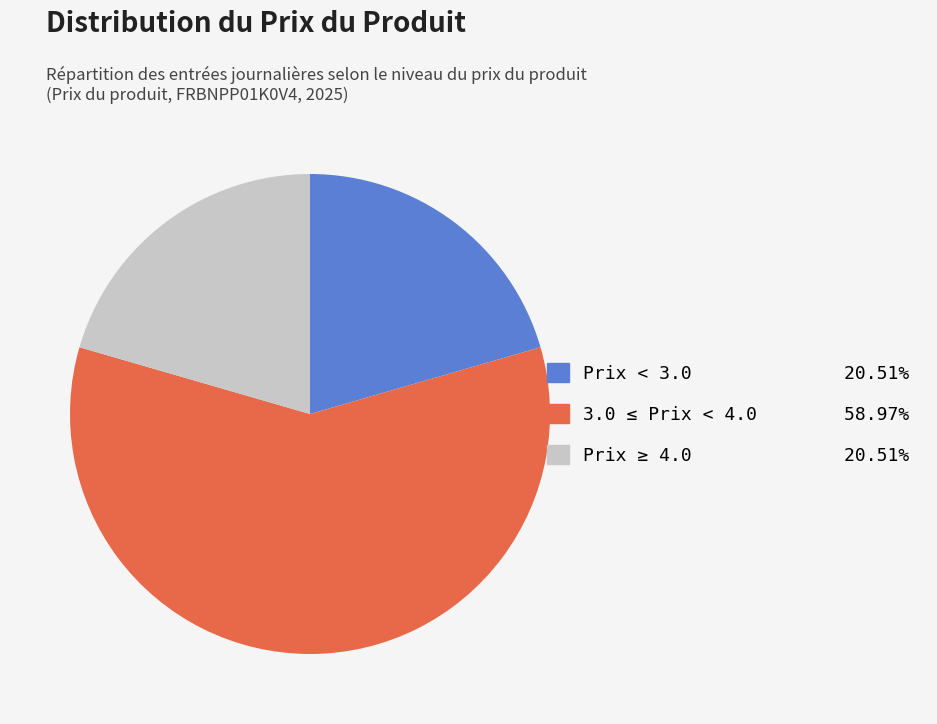

Is there a majority slice in this chart?

Yes